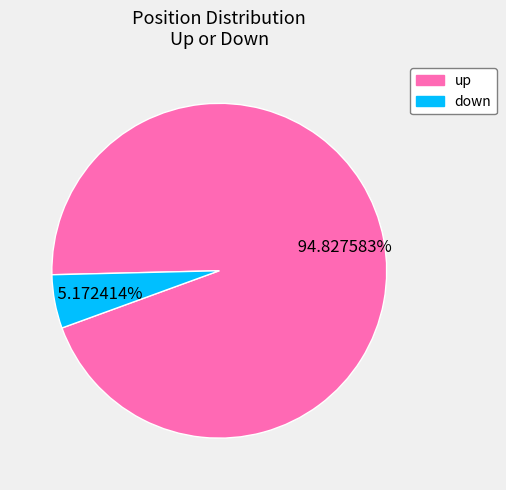

Which has a higher value, up or down?

up